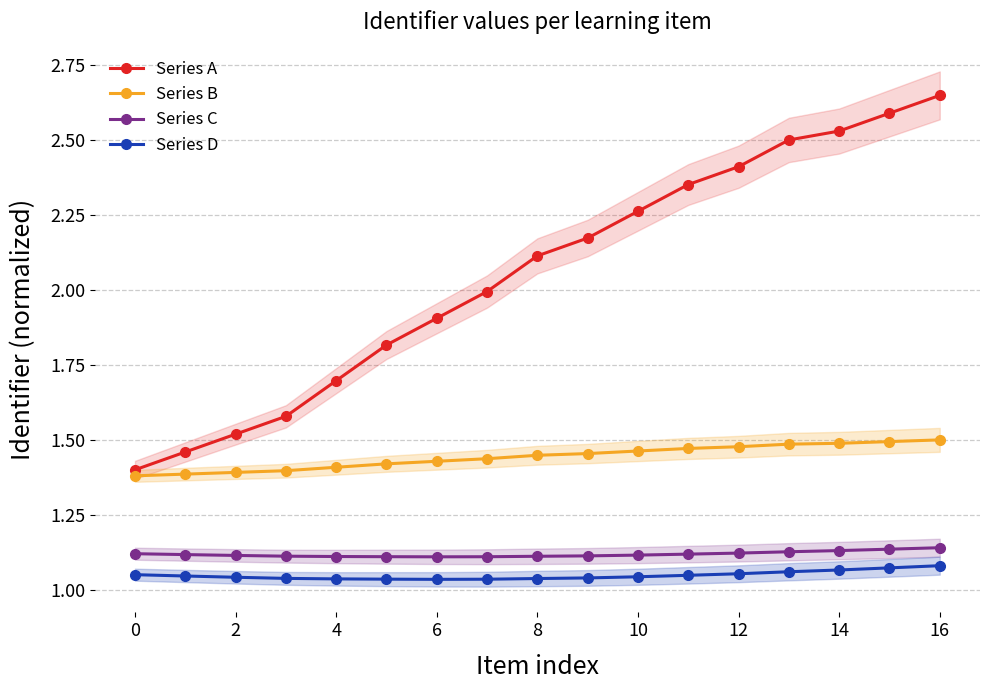

How many categories are shown in the chart?

17